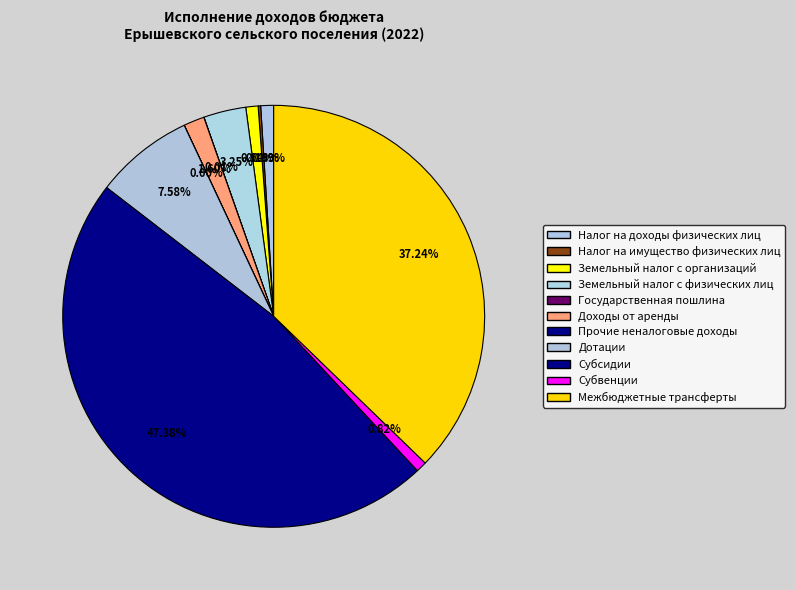

Does Дотации account for over 50% of the chart?

No